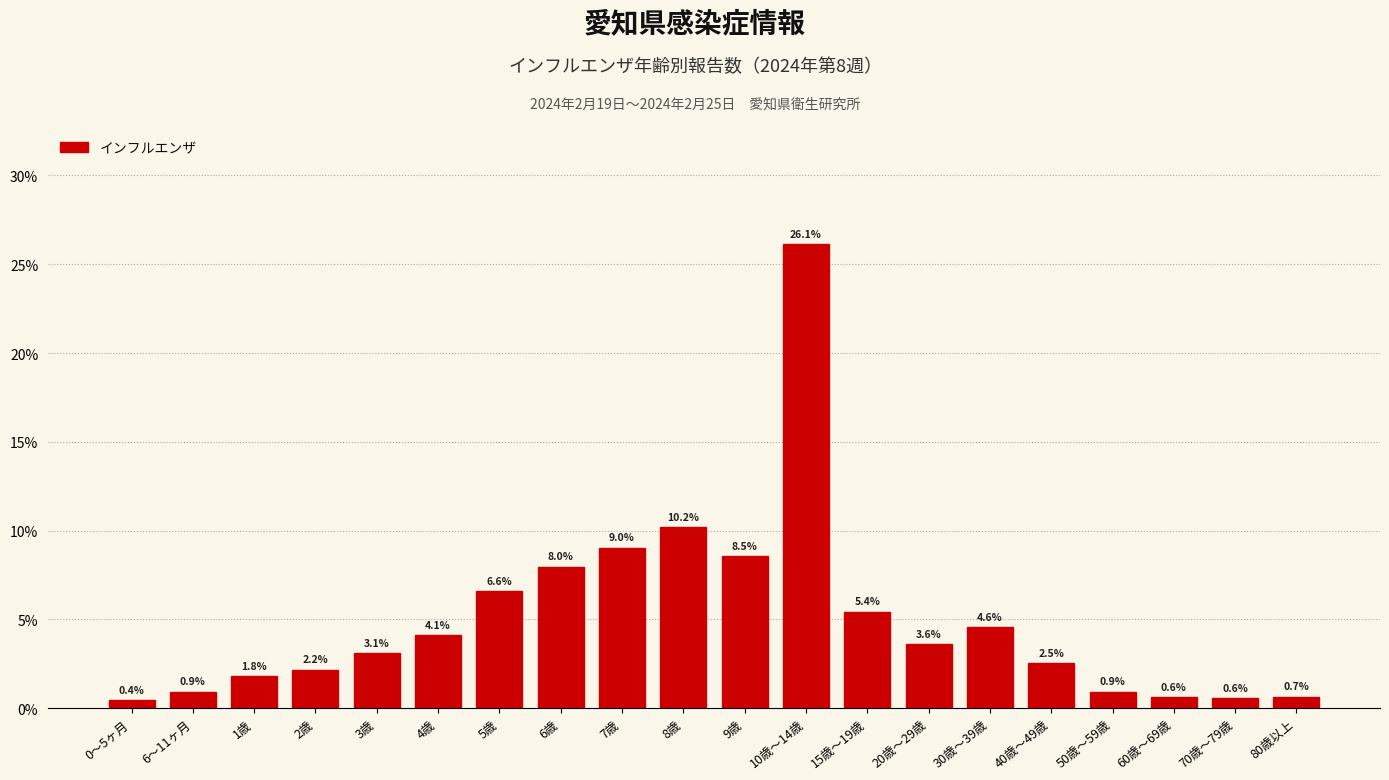

Reading left to right, list all the values displayed in this chart.

0.4	0.9	1.8	2.2	3.1	4.1	6.6	8.0	9.0	10.2	8.5	26.1	5.4	3.6	4.6	2.5	0.9	0.6	0.6	0.7